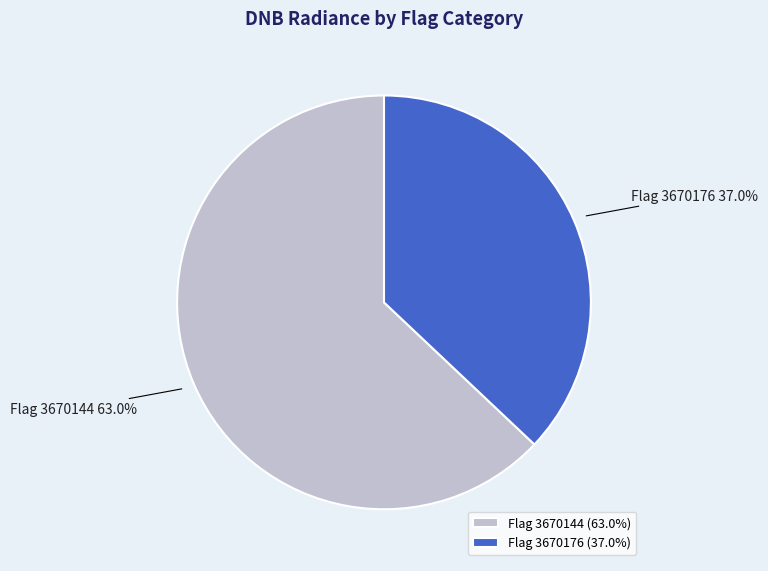

What is the ratio of the value at Flag 3670144 to the value at Flag 3670176?

1.7